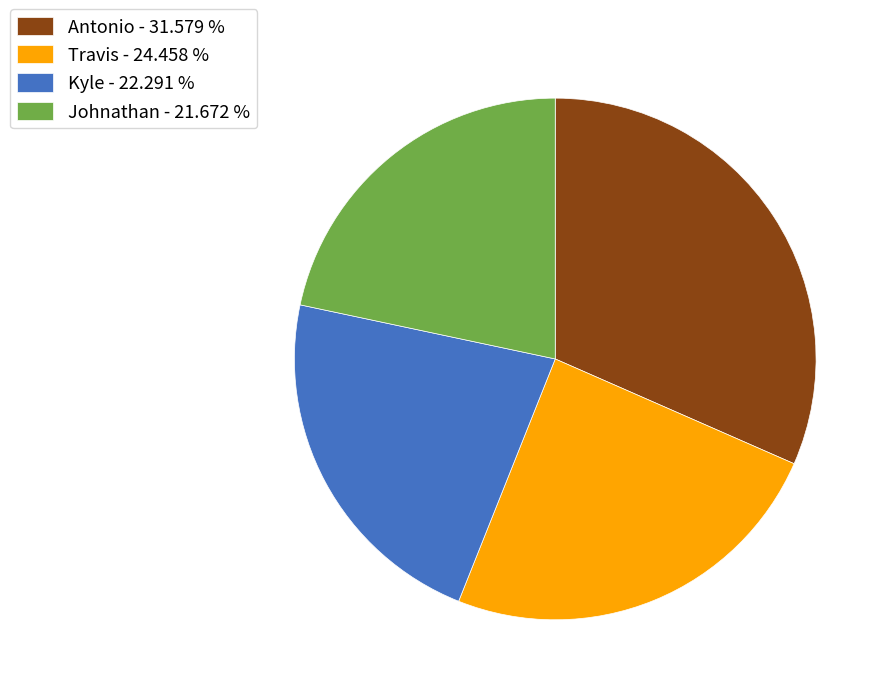

Approximately how many times larger is the value at Antonio compared to Travis?

1.3